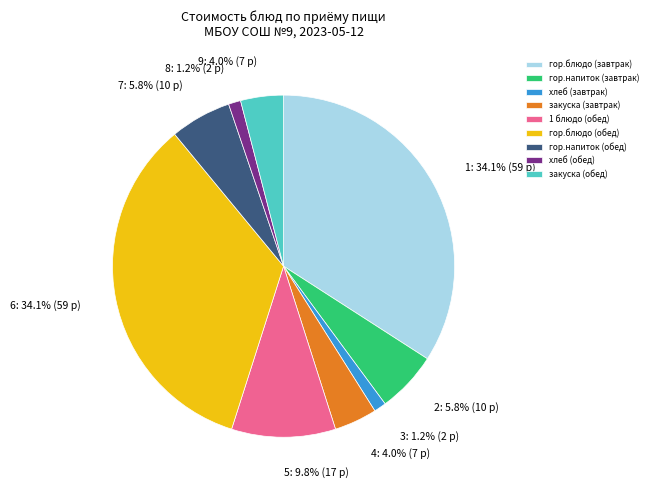

Do гор.блюдо (завтрак) and хлеб (завтрак) together represent more than half of the pie?

No